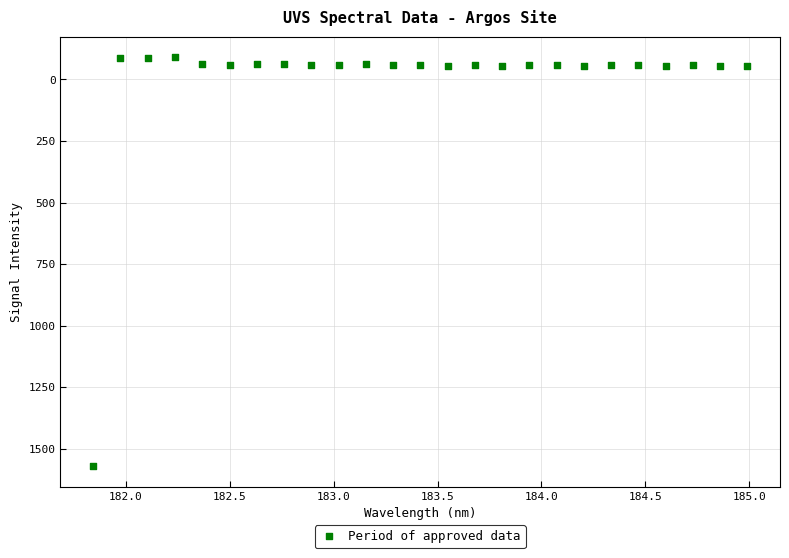

What is the range of X values (max minus min)?

3.1